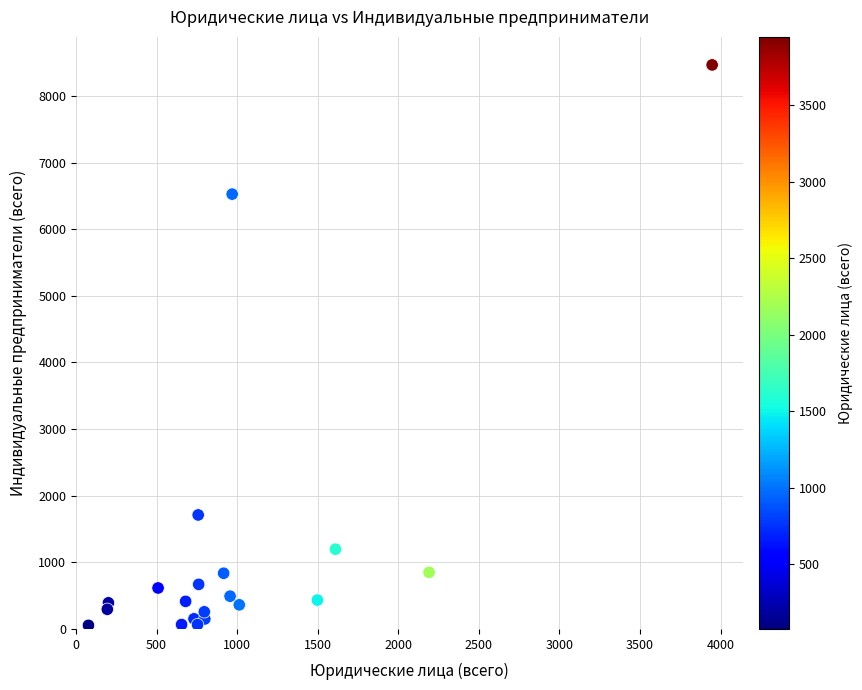

What Y value in the scatter plot is closest to 4259?

6526